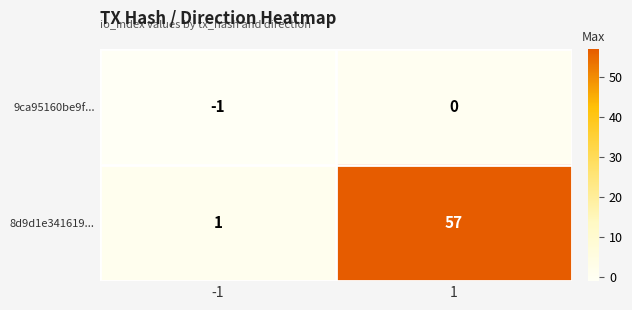

Reading right to left, transcribe all the data shown in this chart.

9ca95160be9f...: 0	-1
8d9d1e341619...: 57	1